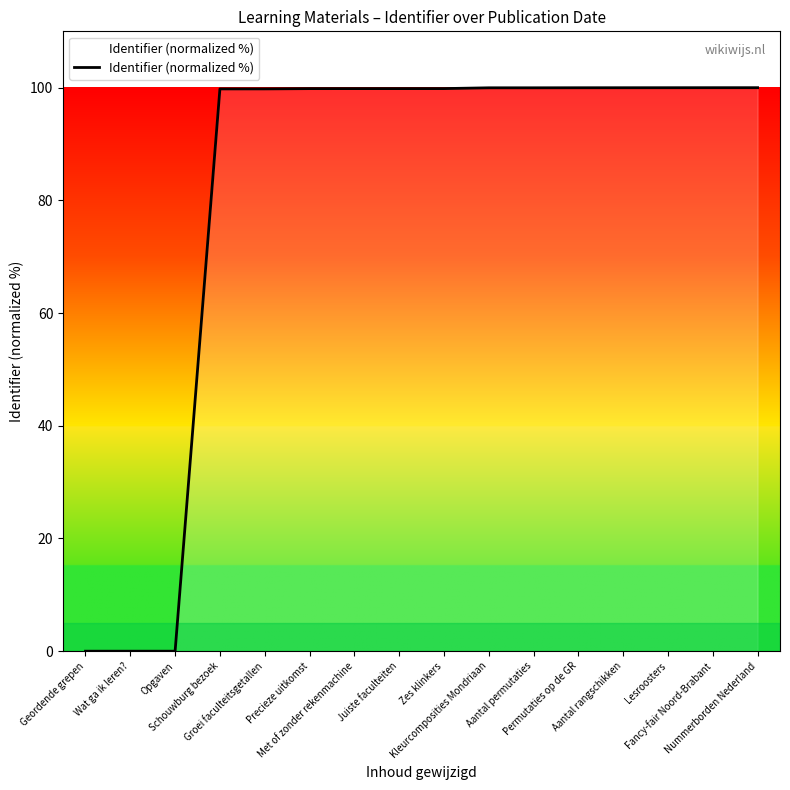

What is the difference between the second highest and minimum values?

100.0